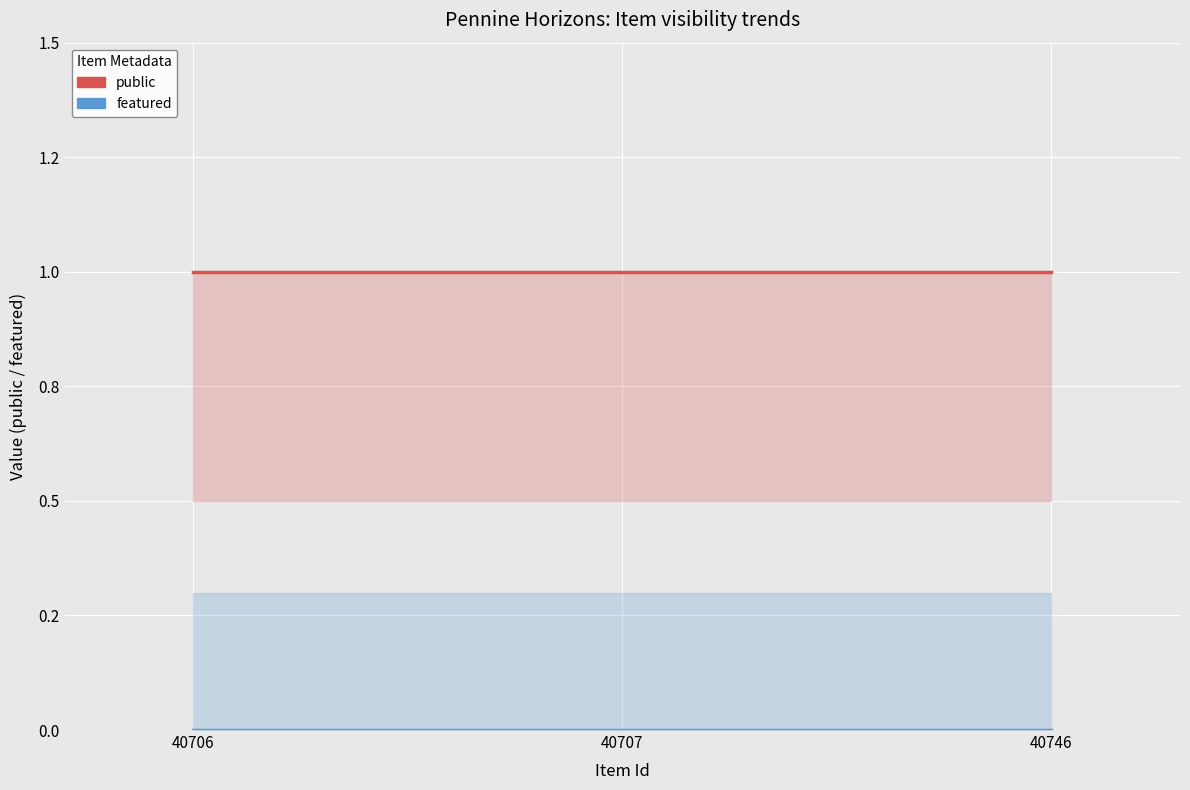

At 40707, list the series in order from largest to smallest.

public, featured